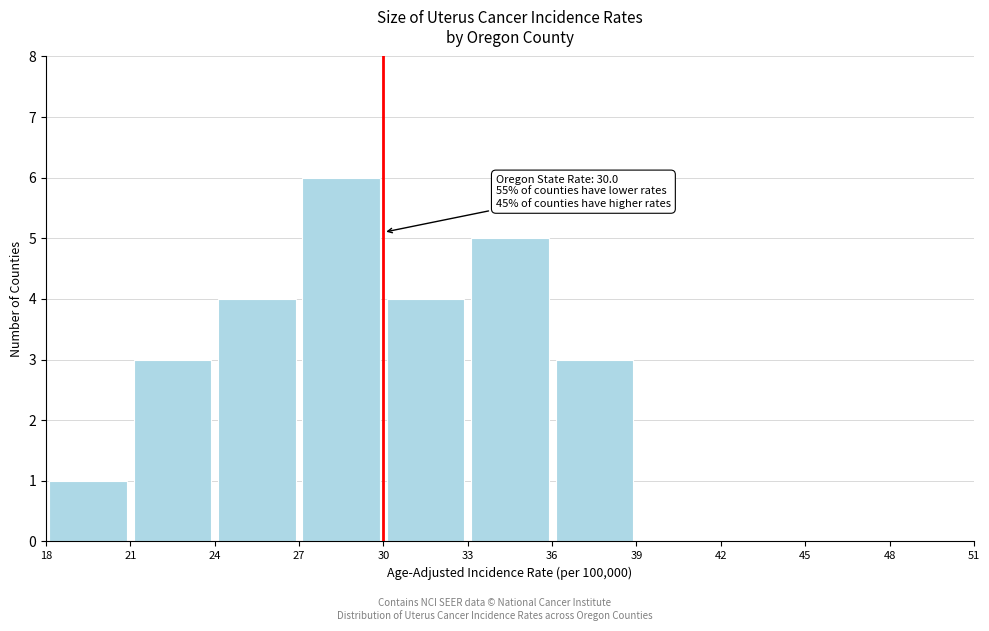

Which range on the x-axis has the tallest bar?

27 to 30